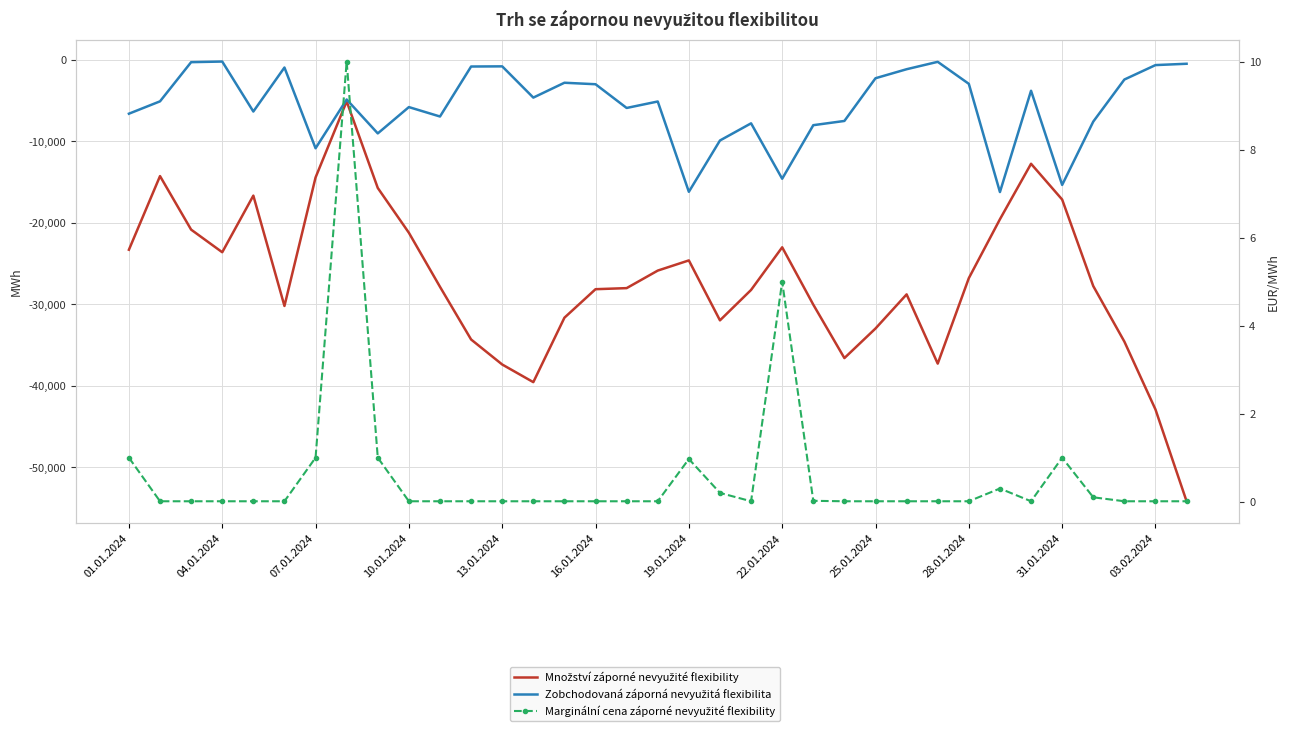

Which series changed the most between 22.01.2024 and 28.01.2024?

Zobchodovaná záporná nevyužitá flexibilita